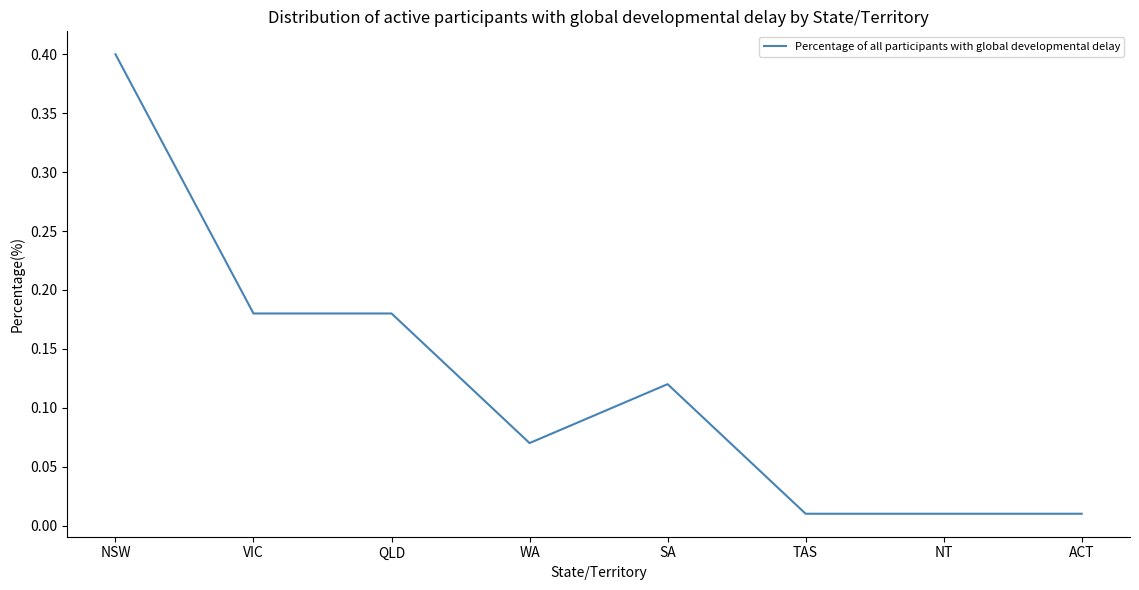

At which category does the chart reach its peak across all series?

NSW